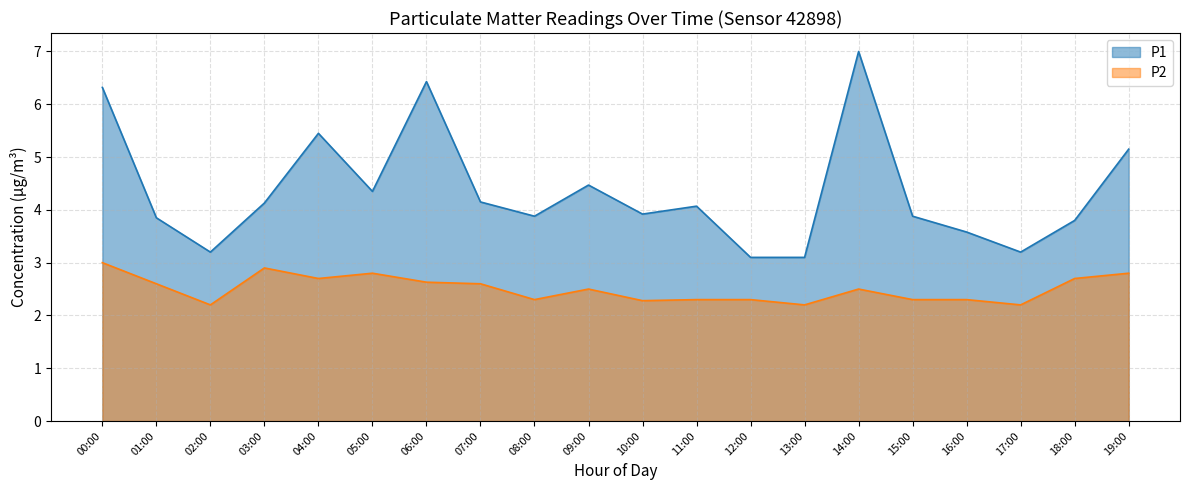

Rank the series at 06:00 from lowest to highest value.

P2, P1